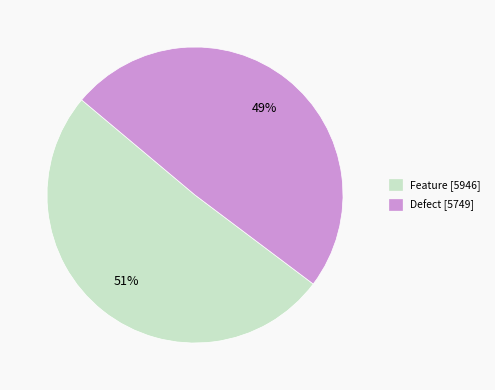

Which category accounts for the majority?

Feature